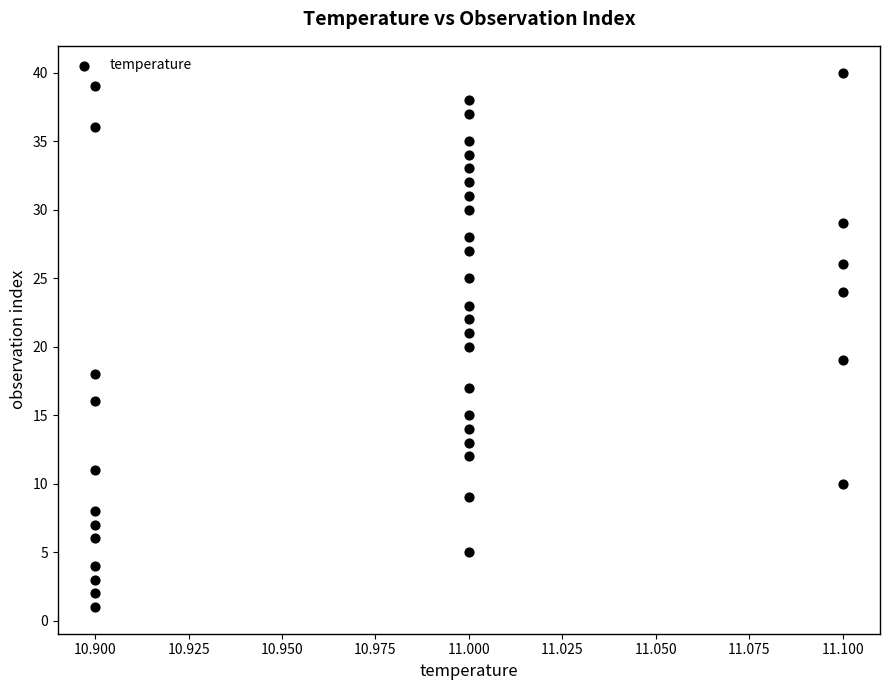

What is the range of Y values (max minus min)?

39